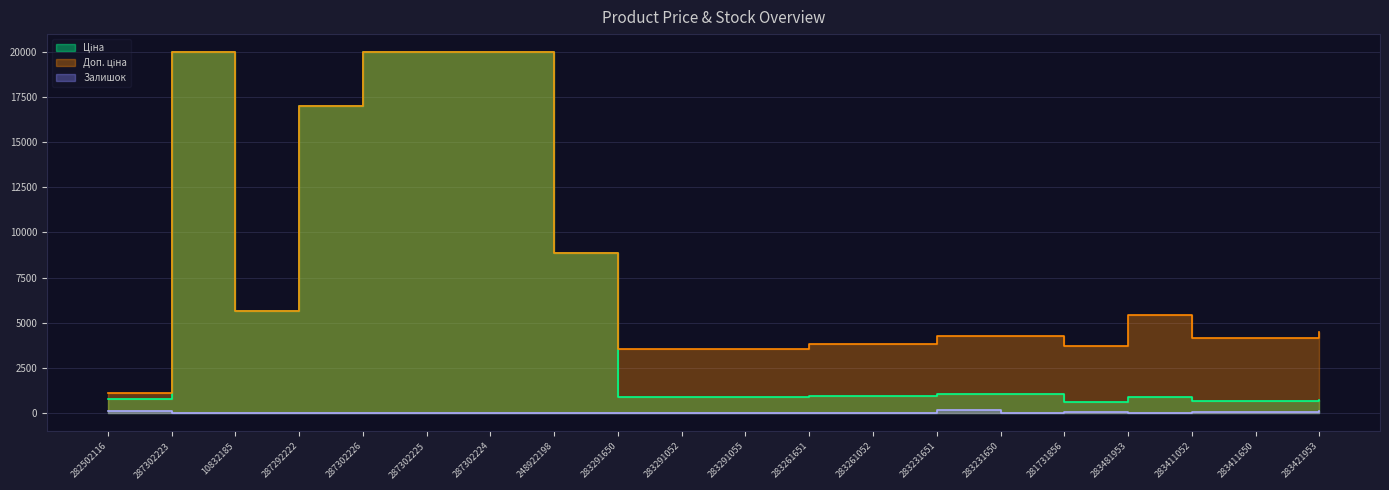

What is the difference between the second highest and second lowest values in the Доп. ціна series?

16380.6